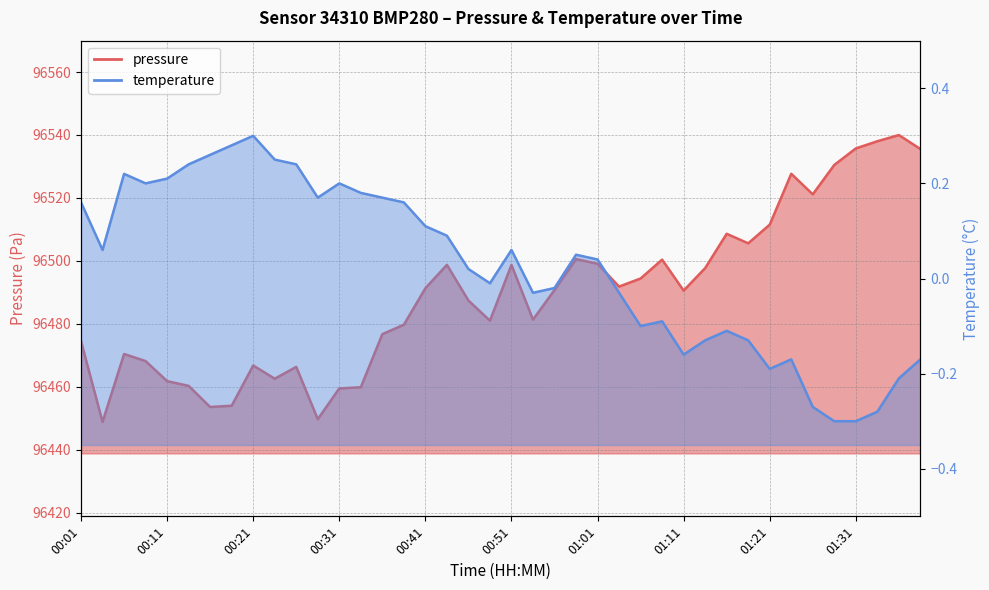

How many values in the pressure series exceed 96490?

21